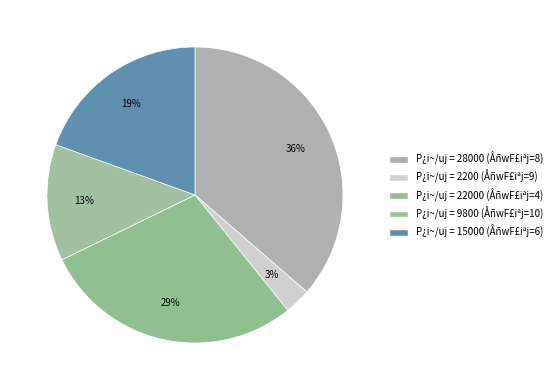

How many slices are in this pie chart?

5